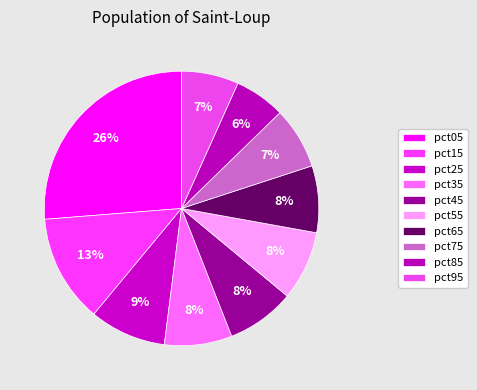

Which slice is the largest?

pct05